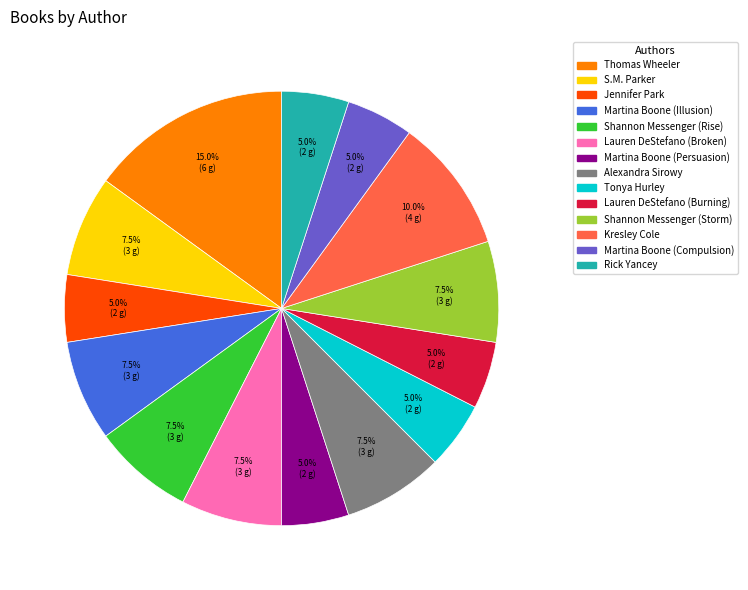

Which has a higher value, Thomas Wheeler or Lauren DeStefano (Broken)?

Thomas Wheeler